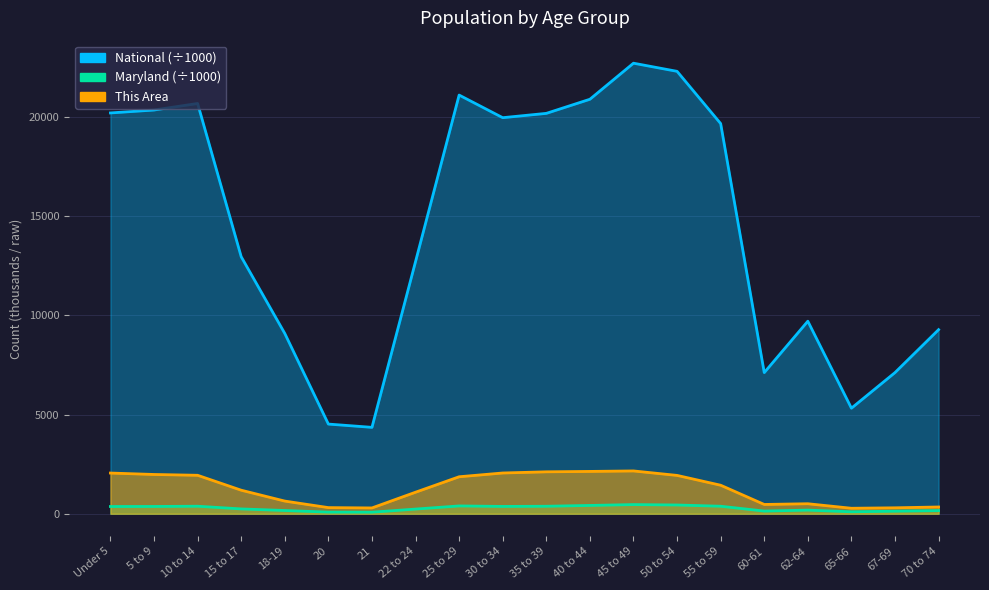

What is the label of the 12th point from the left?

40 to 44